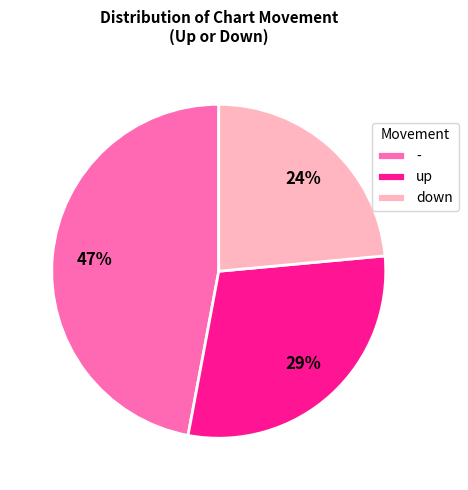

Is the sum of - and up greater than half?

Yes